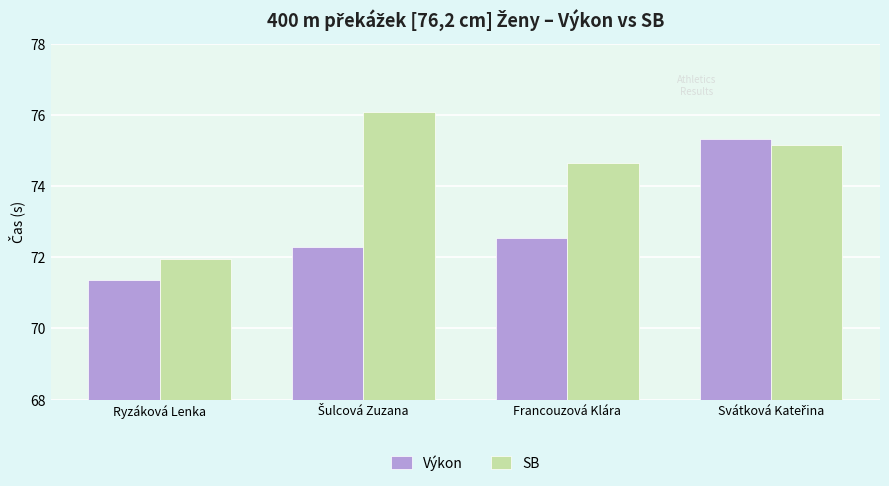

Is it true that SB equals 72.0 at Ryzáková Lenka?

True